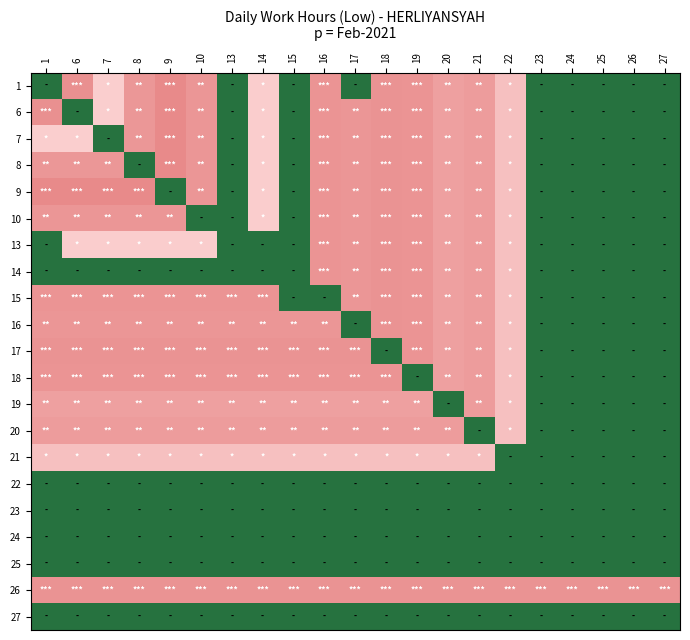

Which series has the largest total across all categories?

row_19